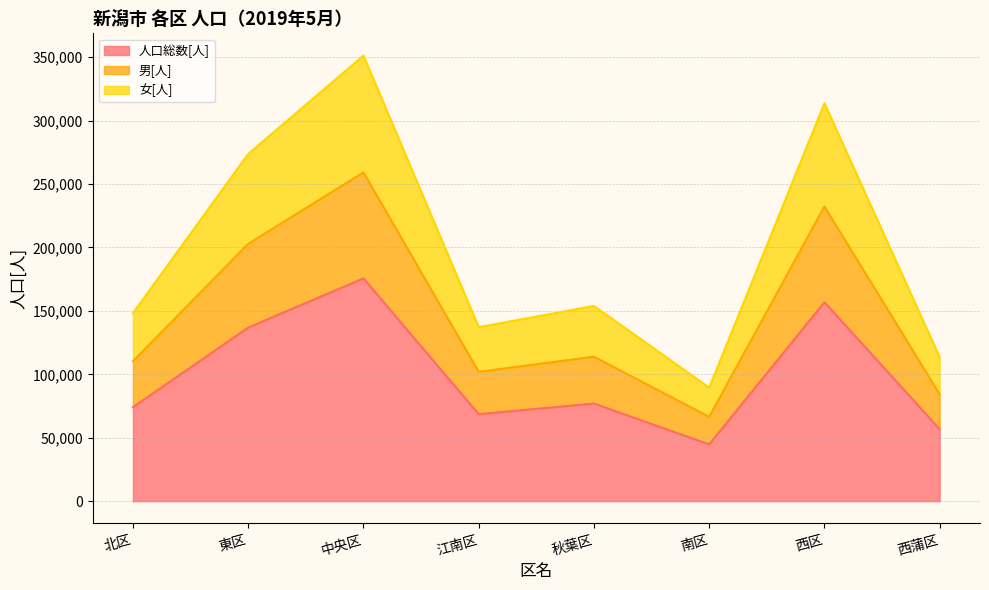

Where is the first local maximum for 男[人]?

中央区